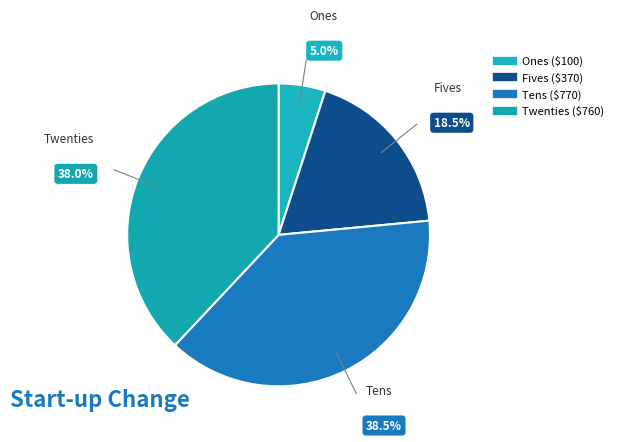

How many segments does this pie chart have?

4